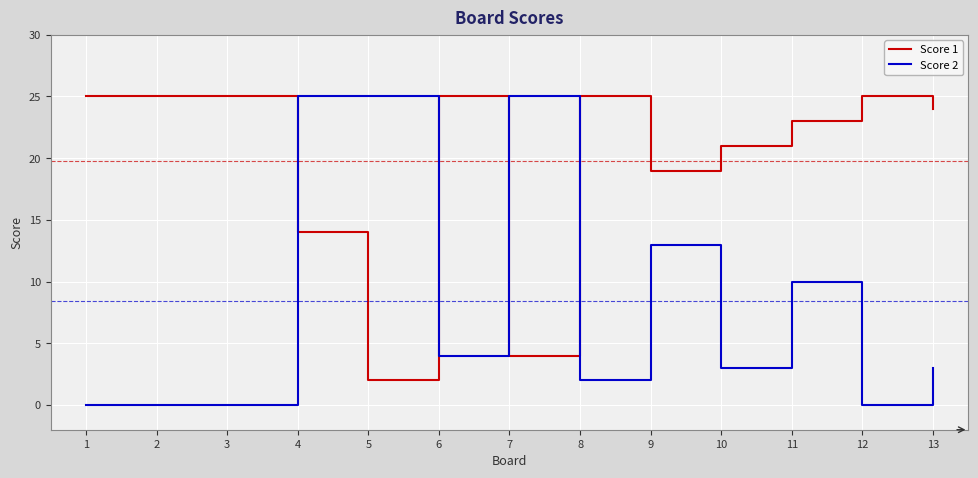

What is the maximum value shown in the chart?

25